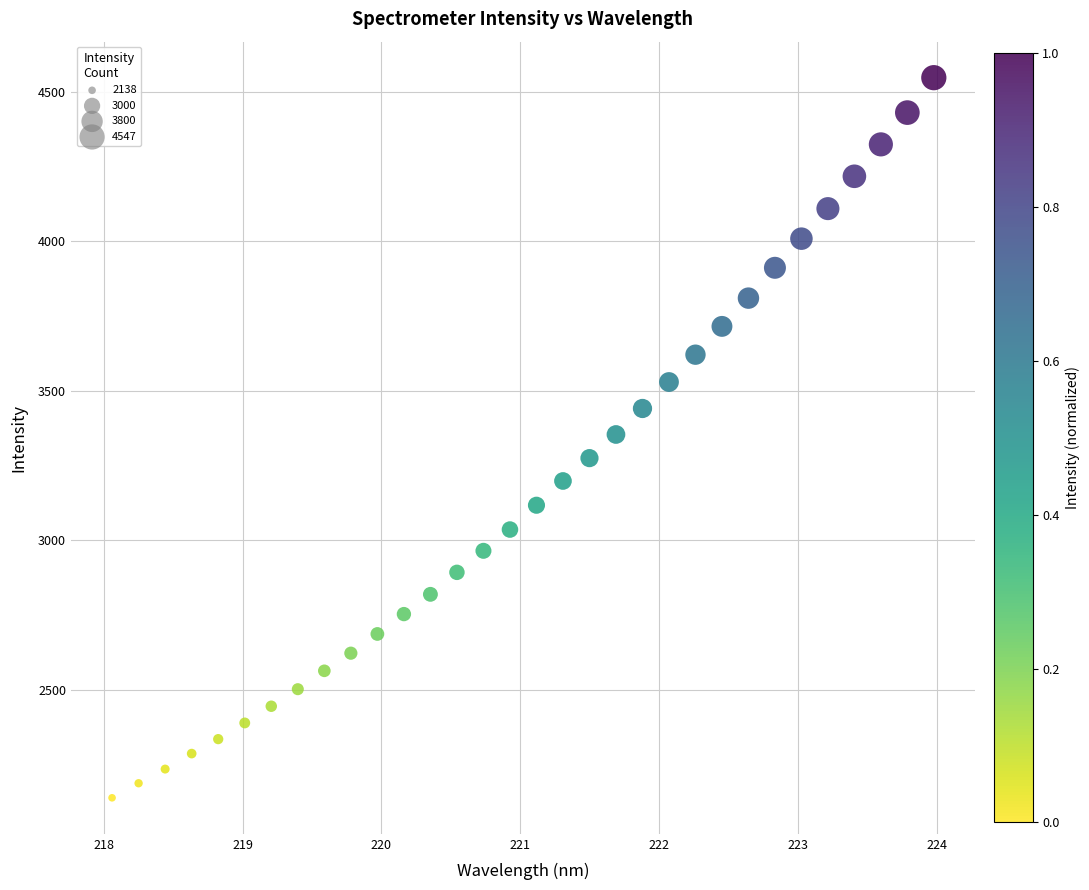

What is the range of X values (max minus min)?

5.9